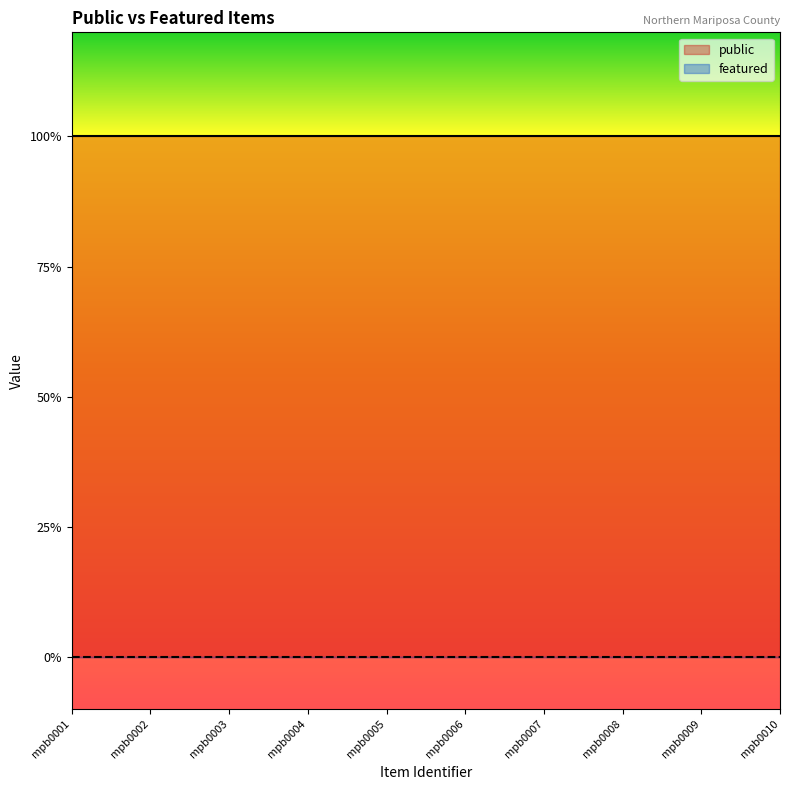

How many lines are shown in the chart?

2